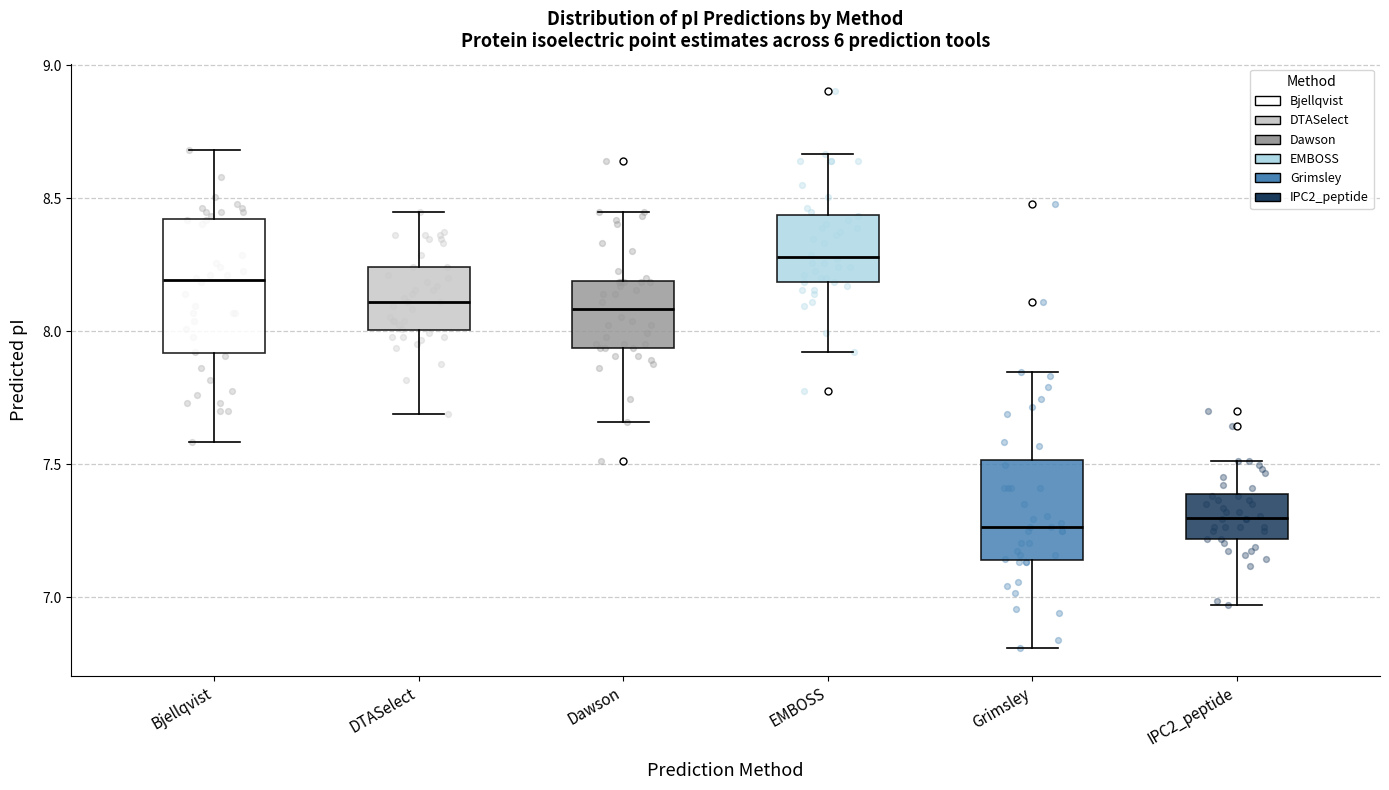

Reading left to right, transcribe this box plot: for each box, give where its median line is, the range the box spans, and where its two whiskers end, as read against the y-axis. The values are not printed on the chart, so give them approximately, as read against the axis.

Bjellqvist: median 8.20, box 7.90 to 8.40, whiskers 7.60 to 8.70
DTASelect: median 8.10, box 8.00 to 8.25, whiskers 7.70 to 8.45
Dawson: median 8.10, box 7.95 to 8.20, whiskers 7.65 to 8.45
EMBOSS: median 8.30, box 8.20 to 8.45, whiskers 7.90 to 8.65
Grimsley: median 7.25, box 7.15 to 7.50, whiskers 6.80 to 7.85
IPC2_peptide: median 7.30, box 7.20 to 7.40, whiskers 6.95 to 7.50